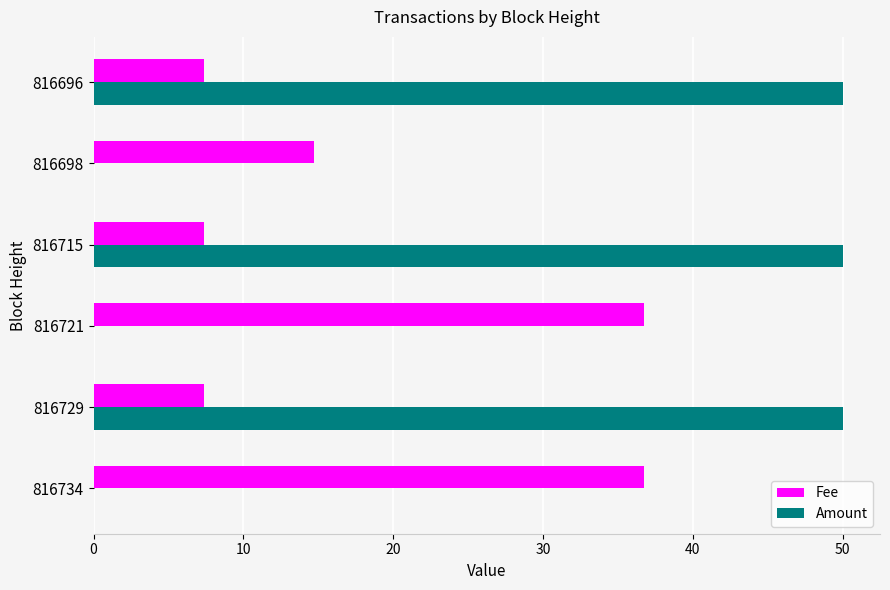

What are all the series names shown in the legend?

Fee, Amount